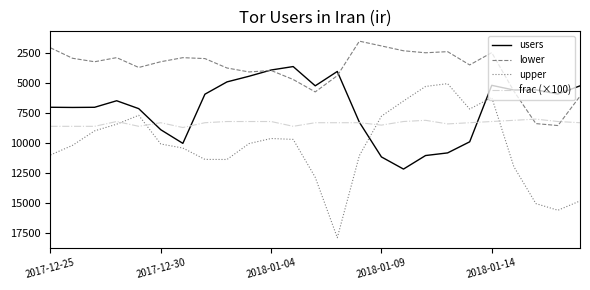

Count the number of categories in the chart.

25